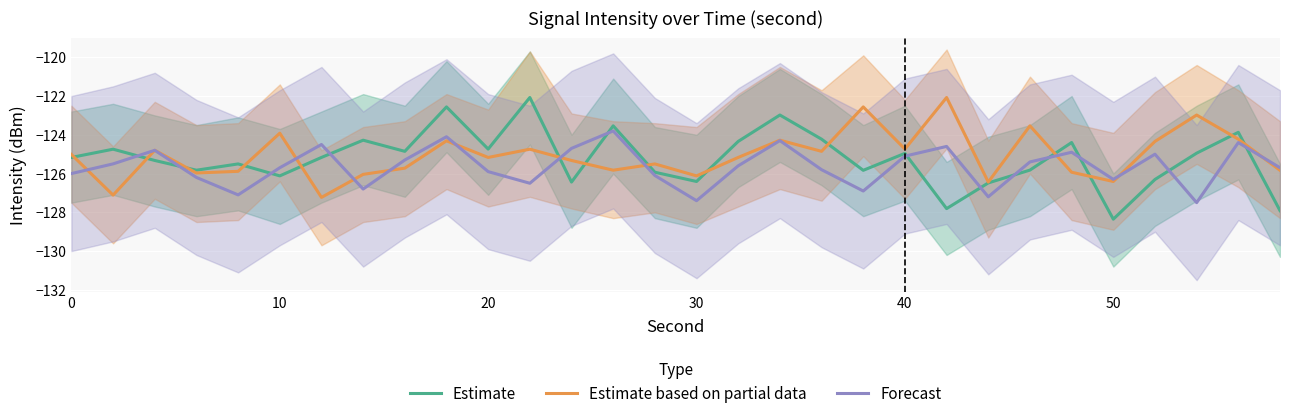

The Forecast series shows -125.9 at 20. True or false?

True